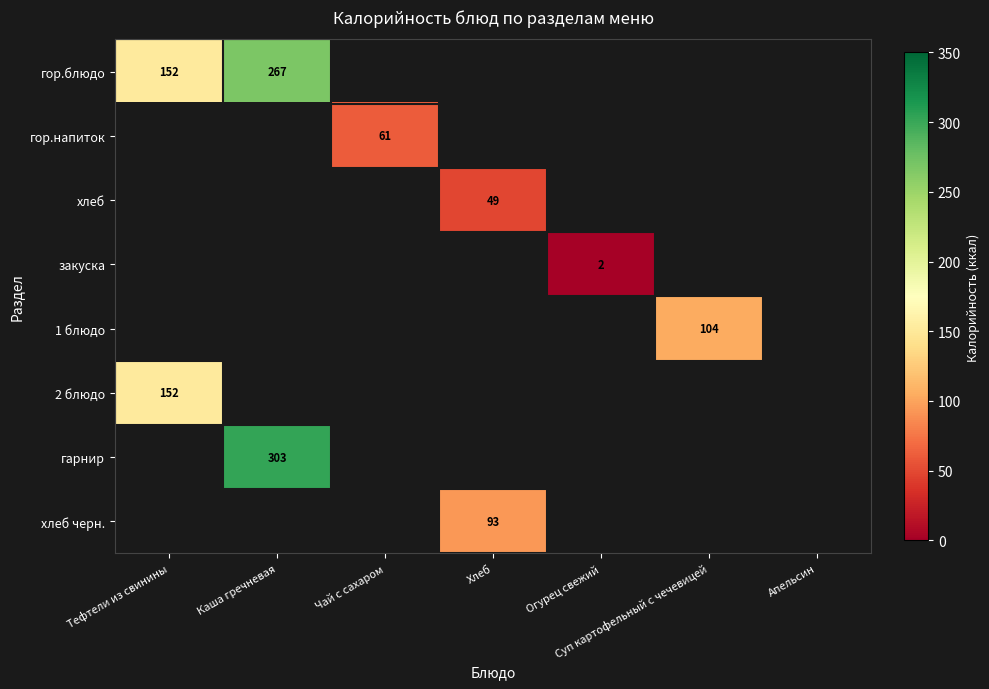

What is the greatest value displayed?

303.0